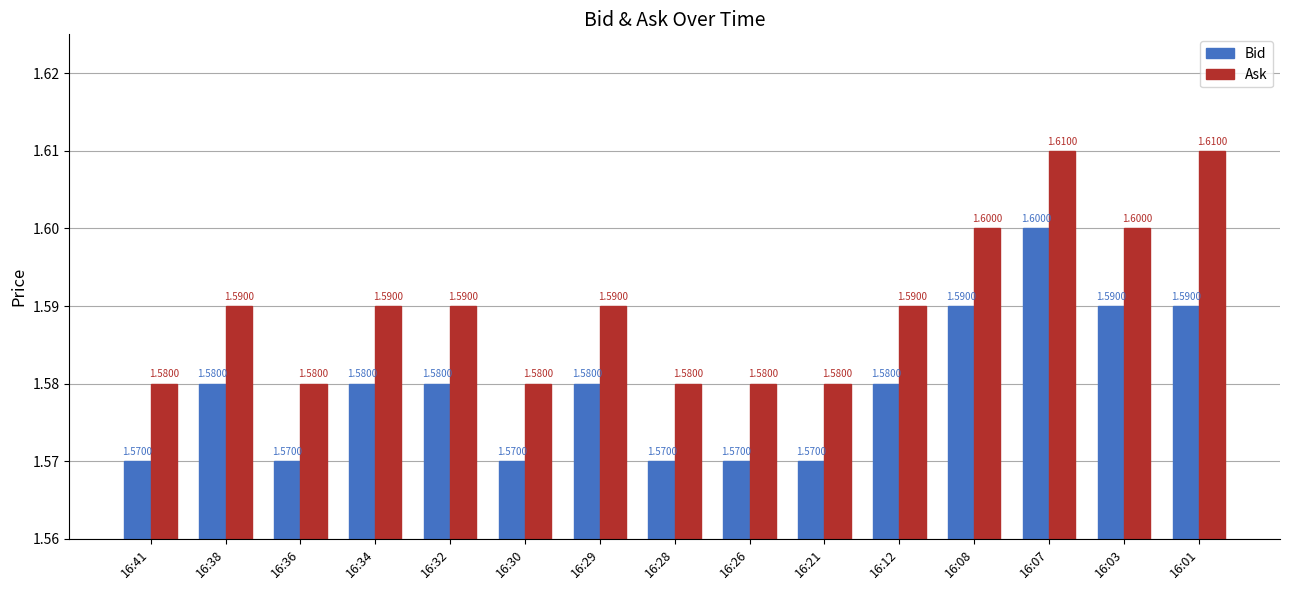

Reading left to right, transcribe all the data shown in this chart.

Bid: 1.6	1.6	1.6	1.6	1.6	1.6	1.6	1.6	1.6	1.6	1.6	1.6	1.6	1.6	1.6
Ask: 1.6	1.6	1.6	1.6	1.6	1.6	1.6	1.6	1.6	1.6	1.6	1.6	1.6	1.6	1.6